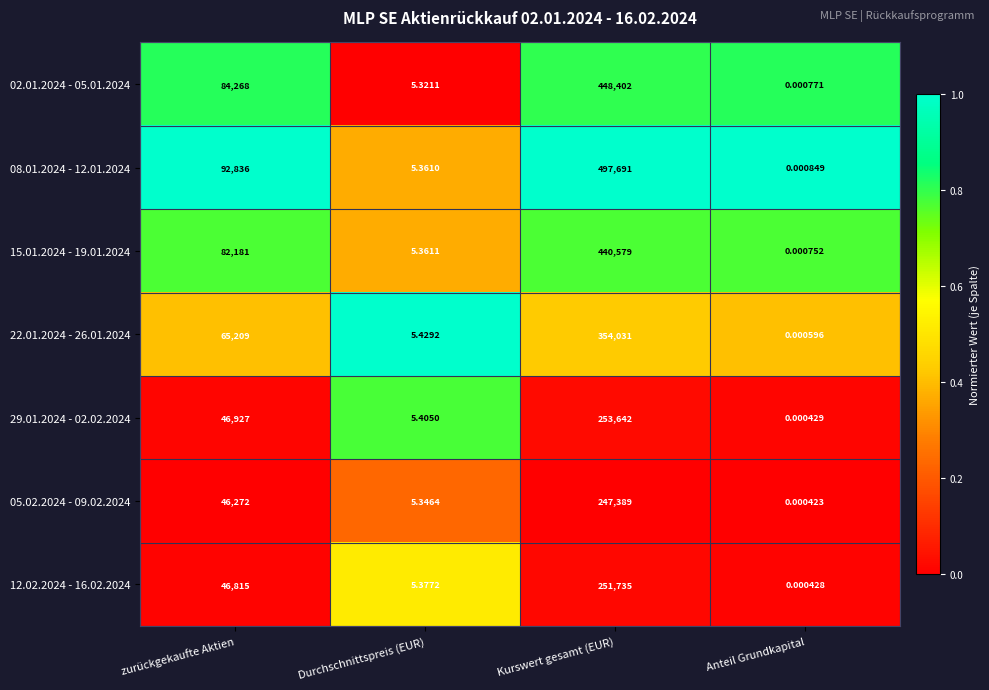

Rank the series at Durchschnittspreis (EUR) from highest to lowest value.

22.01.2024 - 26.01.2024, 29.01.2024 - 02.02.2024, 12.02.2024 - 16.02.2024, 15.01.2024 - 19.01.2024, 08.01.2024 - 12.01.2024, 05.02.2024 - 09.02.2024, 02.01.2024 - 05.01.2024